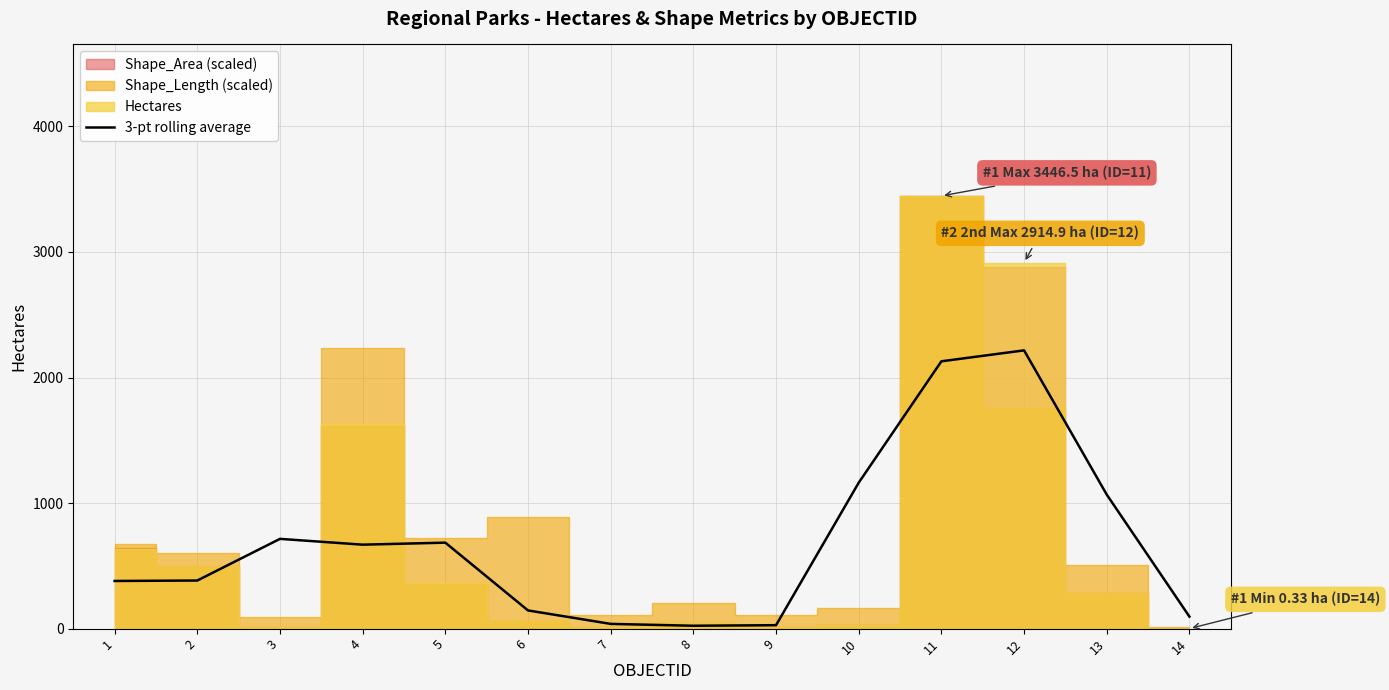

What is the value of the 9th point from the left?

27.4